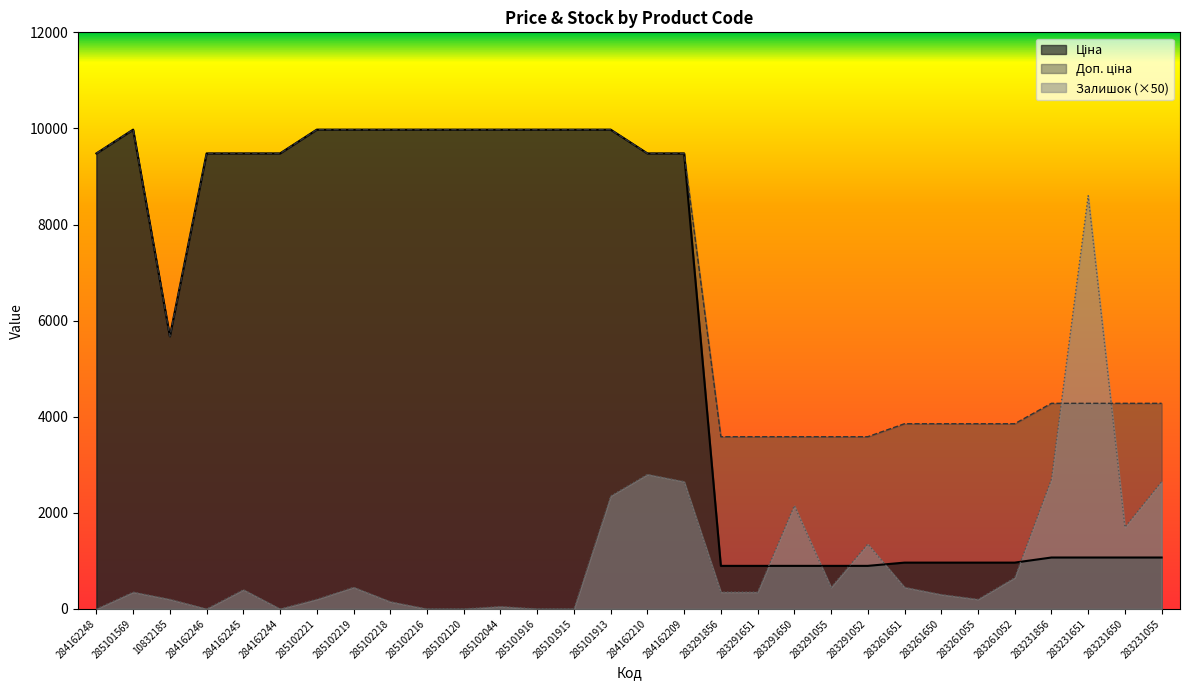

Reading left to right, transcribe all the data shown in this chart.

Ціна: 284162248=9480.1	285101569=9975.0	10832185=5673.8	284162246=9480.1	284162245=9480.1	284162244=9480.1	285102221=9975.0	285102219=9975.0	285102218=9975.0	285102216=9975.0	285102120=9975.0	285102044=9975.0	285101916=9975.0	285101915=9975.0	285101913=9975.0	284162210=9480.1	284162209=9480.1	283291856=895.9	283291651=895.9	283291650=895.9	283291055=895.9	283291052=895.9	283261651=963.5	283261650=963.5	283261055=963.5	283261052=963.5	283231856=1069.8	283231651=1069.8	283231650=1069.8	283231055=1069.8
Доп. ціна: 284162248=9480.1	285101569=9975.0	10832185=5673.8	284162246=9480.1	284162245=9480.1	284162244=9480.1	285102221=9975.0	285102219=9975.0	285102218=9975.0	285102216=9975.0	285102120=9975.0	285102044=9975.0	285101916=9975.0	285101915=9975.0	285101913=9975.0	284162210=9480.1	284162209=9480.1	283291856=3583.6	283291651=3583.6	283291650=3583.6	283291055=3583.6	283291052=3583.6	283261651=3854.0	283261650=3854.0	283261055=3854.0	283261052=3854.0	283231856=4279.1	283231651=4279.1	283231650=4279.1	283231055=4279.1
Залишок: 284162248=0.0	285101569=350.0	10832185=200.0	284162246=0.0	284162245=400.0	284162244=0.0	285102221=200.0	285102219=450.0	285102218=150.0	285102216=0.0	285102120=0.0	285102044=50.0	285101916=0.0	285101915=0.0	285101913=2350.0	284162210=2800.0	284162209=2650.0	283291856=350.0	283291651=350.0	283291650=2150.0	283291055=450.0	283291052=1350.0	283261651=450.0	283261650=300.0	283261055=200.0	283261052=650.0	283231856=2700.0	283231651=8600.0	283231650=1700.0	283231055=2650.0